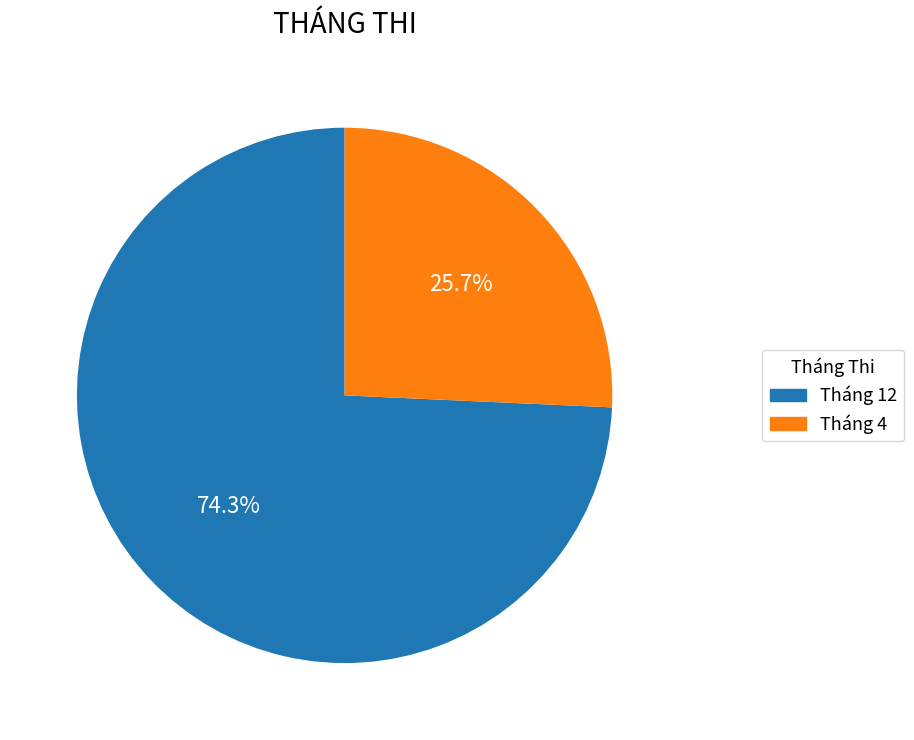

Does Tháng 4 account for over 50% of the chart?

No